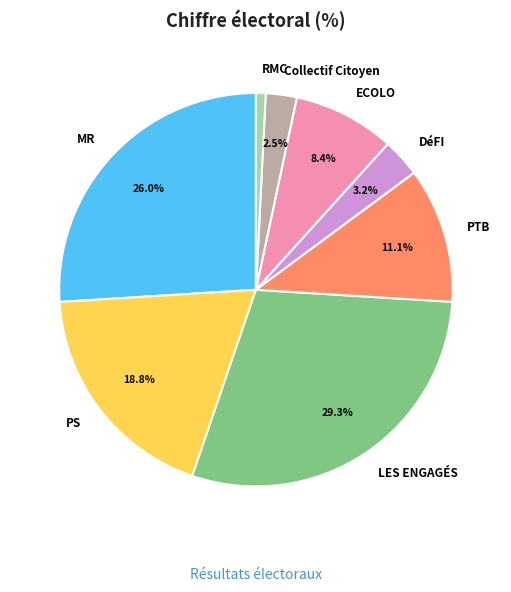

Is there a majority slice in this chart?

No